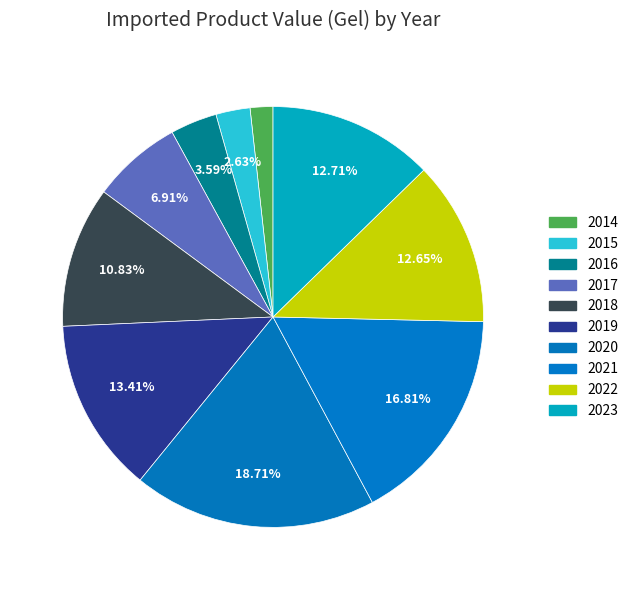

To the nearest percent, what is the difference between the 2016 and 2022 slice percentages?

9%